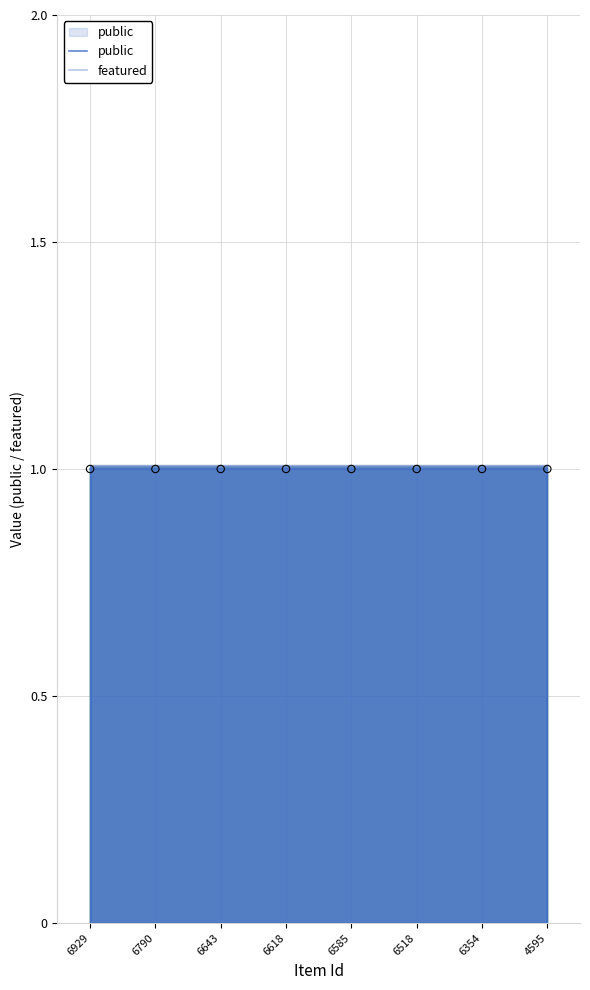

Which series has the largest total across all categories?

public